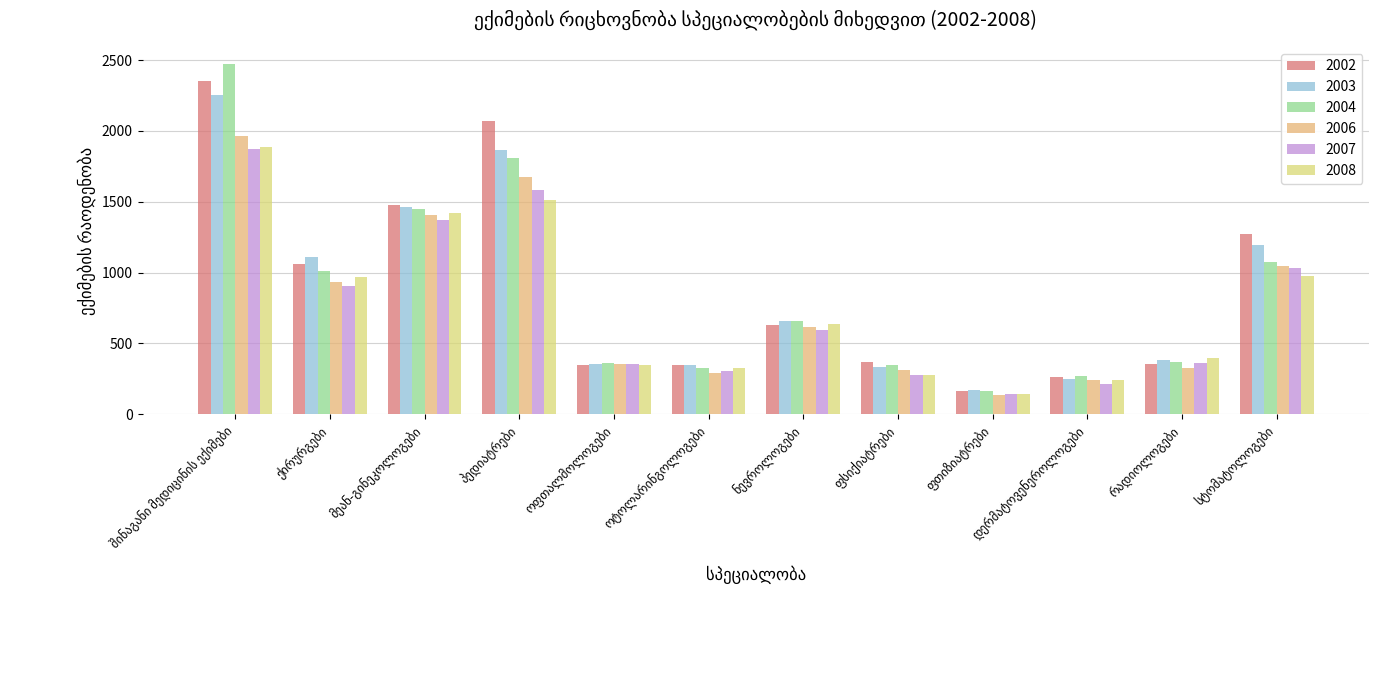

Which series has the largest range (max minus min)?

2004